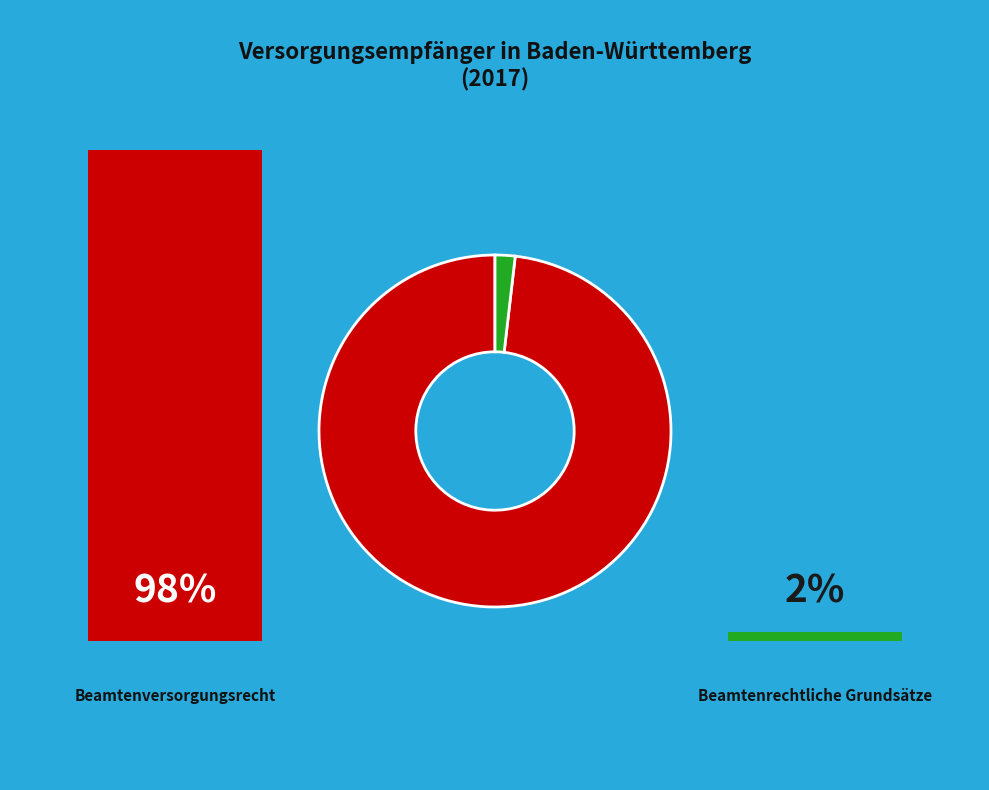

Is there a majority slice in this chart?

Yes